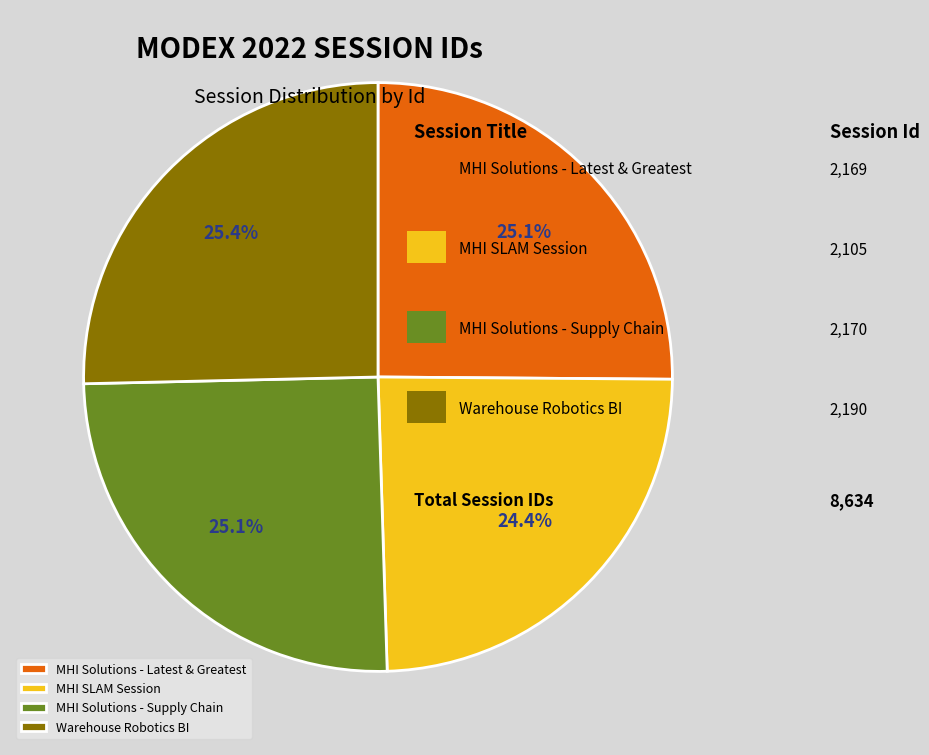

What is the total percentage of Warehouse Robotics BI and MHI Solutions - Supply Chain?

50.5%